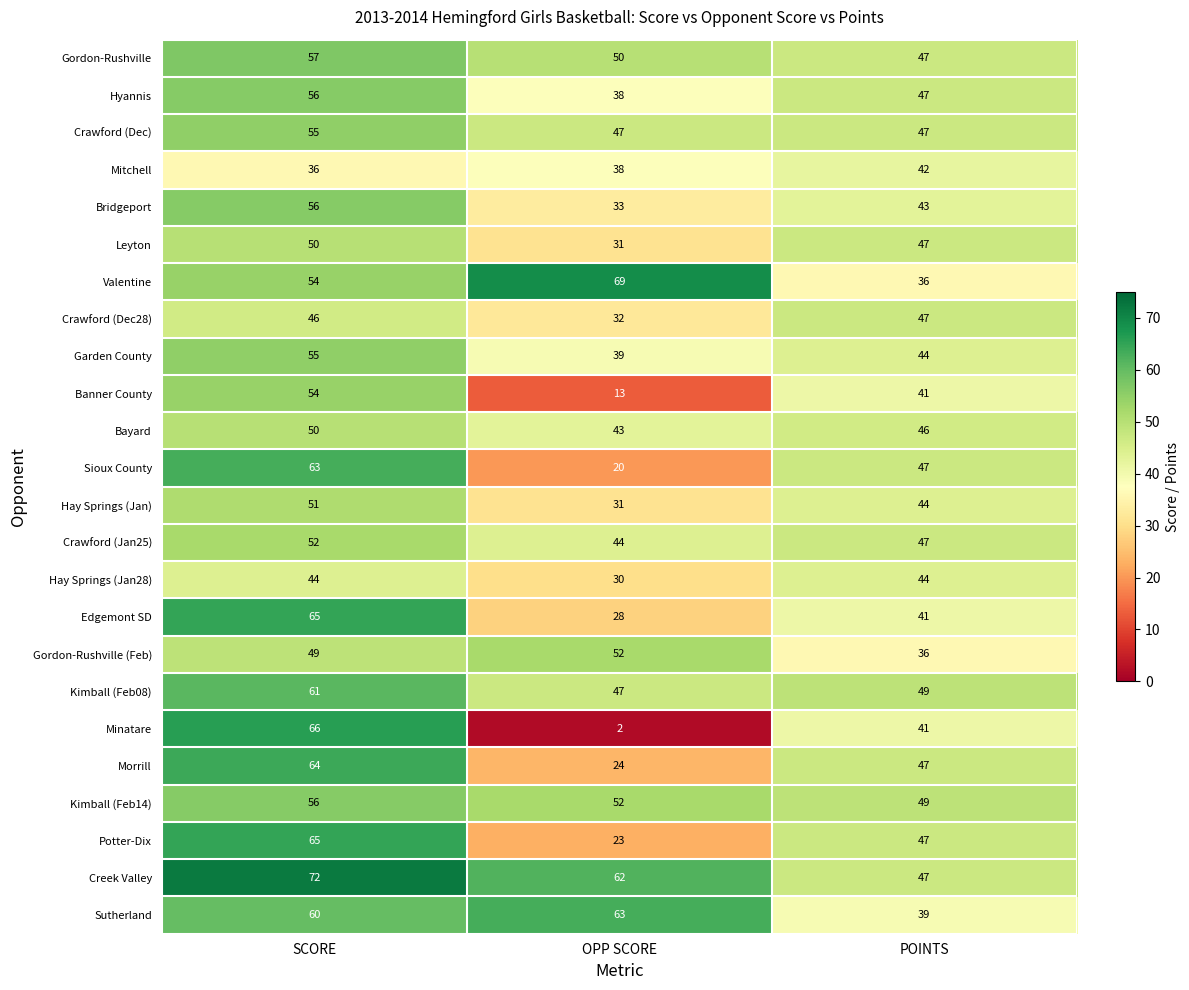

At which category is the sum across all series the highest?

SCORE